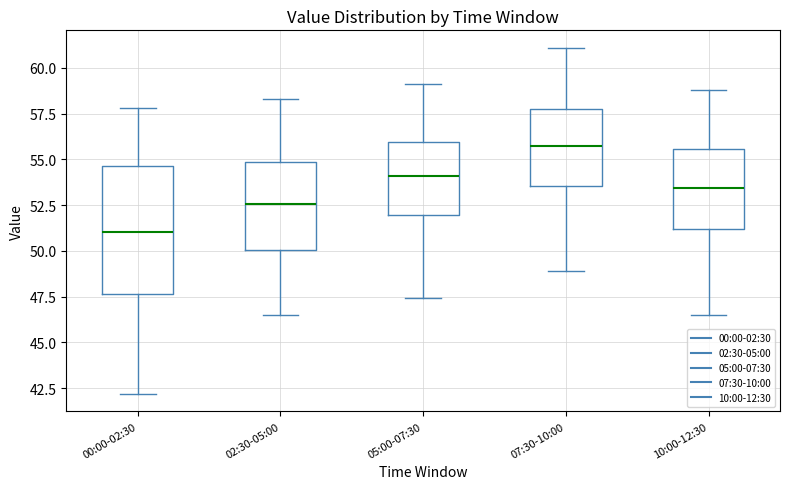

Reading left to right, read every box against the y-axis: the position of its median line, the range the box covers, and the ends of its whiskers. The values are not printed on the chart, so give them approximately, as read against the axis.

00:00-02:30: median 51.0, box 47.5 to 54.5, whiskers 42.0 to 58.0
02:30-05:00: median 52.5, box 50.0 to 55.0, whiskers 46.5 to 58.5
05:00-07:30: median 54.0, box 52.0 to 56.0, whiskers 47.5 to 59.0
07:30-10:00: median 56.0, box 53.5 to 58.0, whiskers 49.0 to 61.0
10:00-12:30: median 53.5, box 51.0 to 55.5, whiskers 46.5 to 59.0